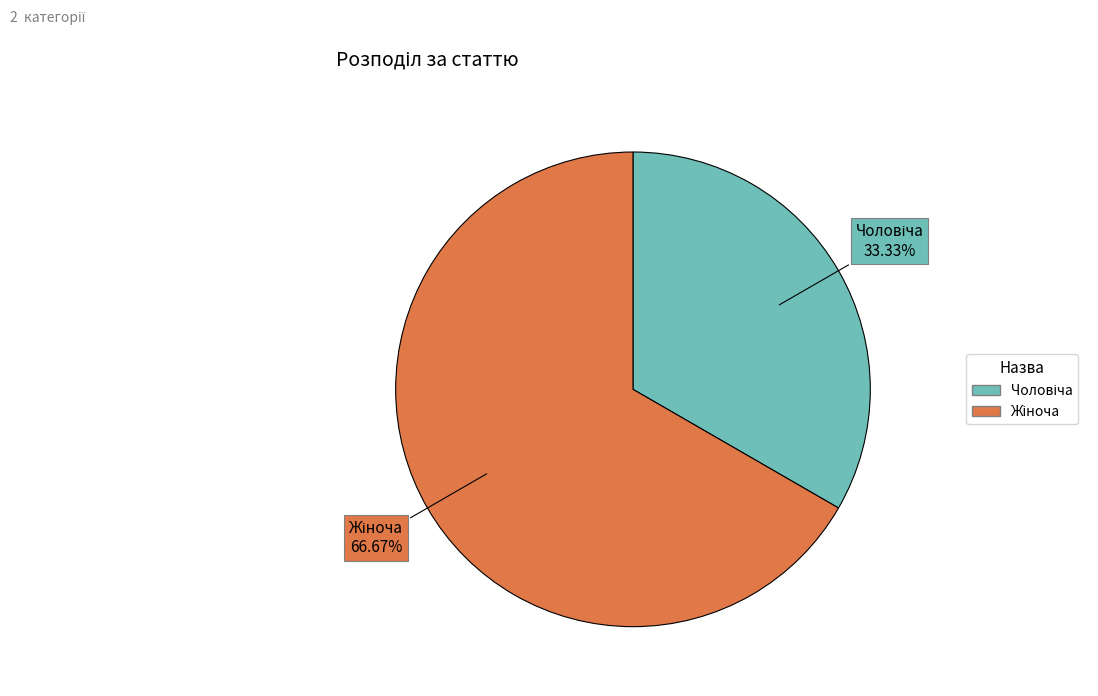

How many segments does this pie chart have?

2